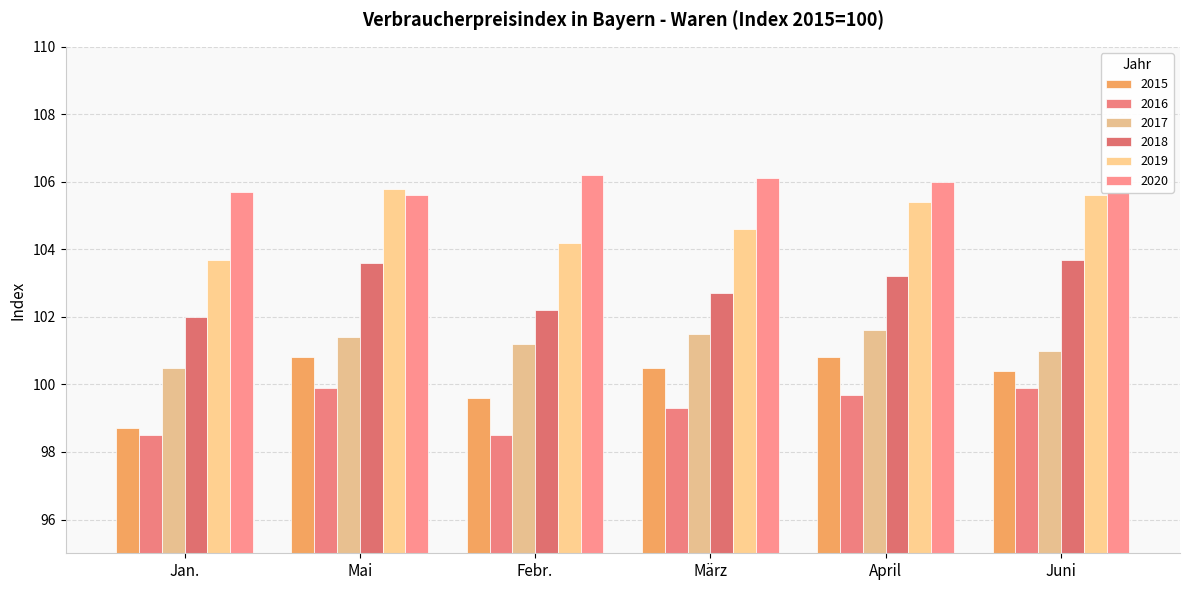

The 2015 series shows 160.7 at April. True or false?

False